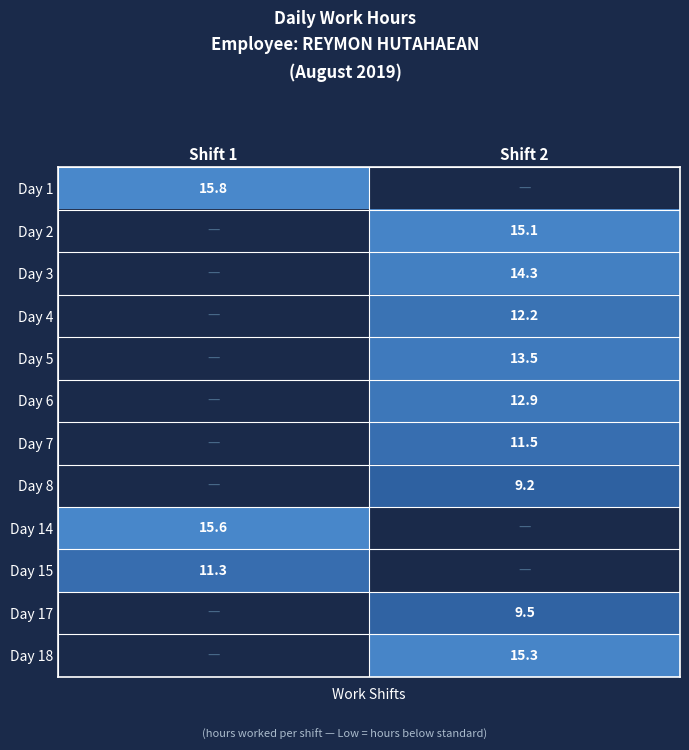

The Day 18 series shows 7.7 at Shift 2. True or false?

False